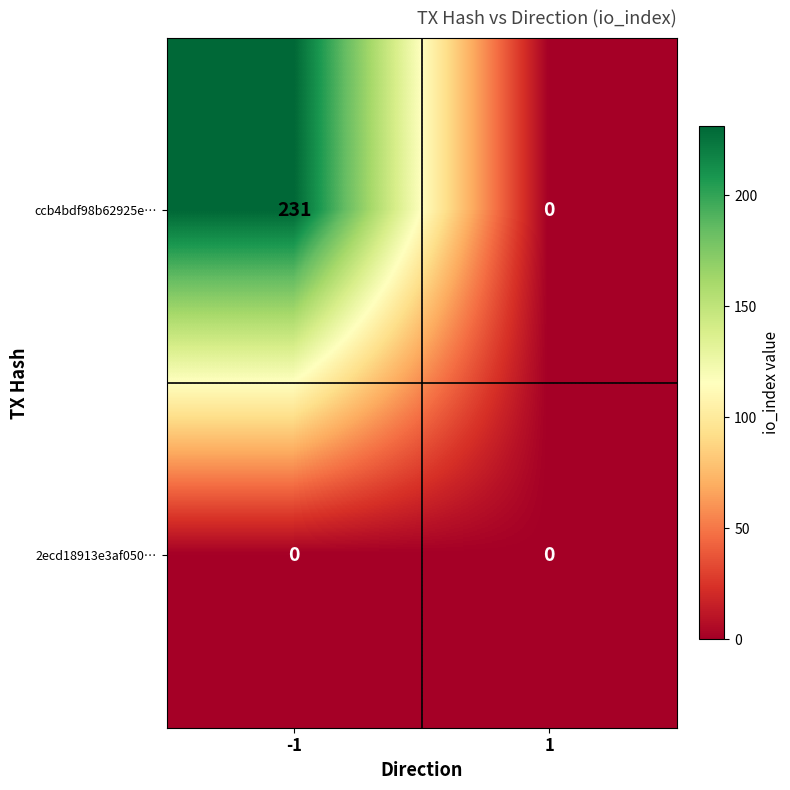

The ccb4bdf98b62925e… series shows 96 at 1. True or false?

False